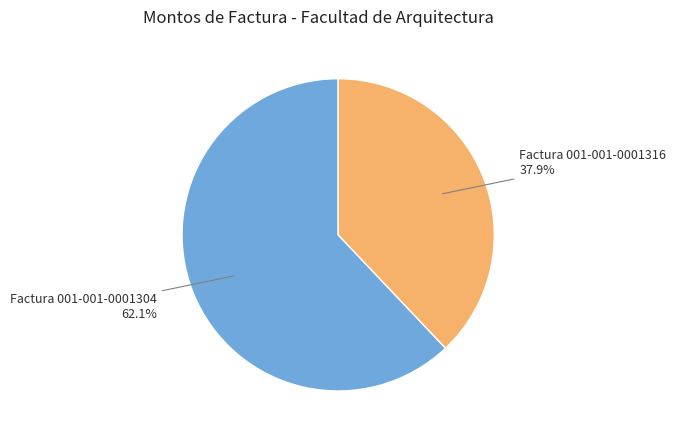

How many slices are in this pie chart?

2